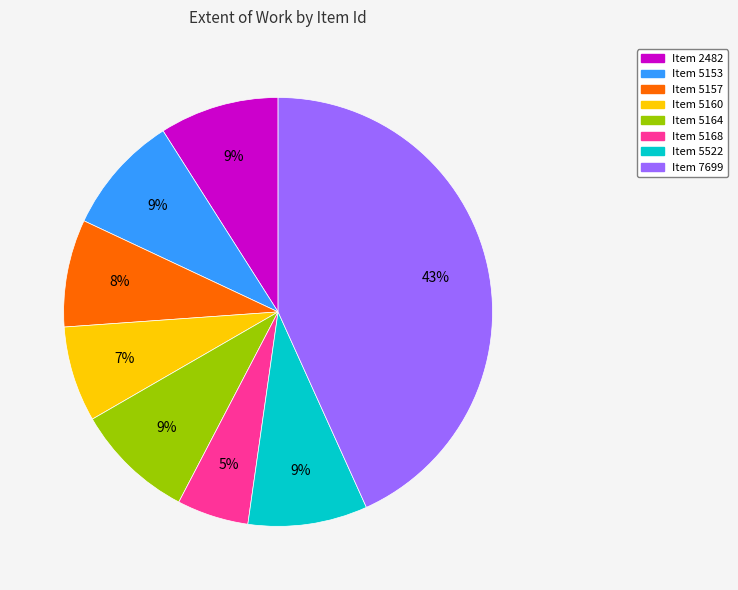

To the nearest percent, what is the difference between the largest and smallest slice percentages?

38%